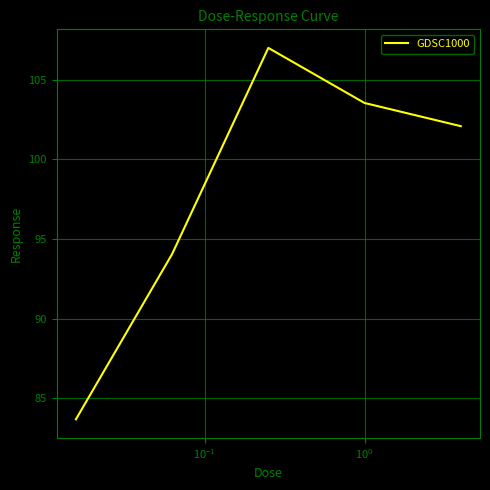

How many interior local peaks (higher than both neighbors) does the data have?

1